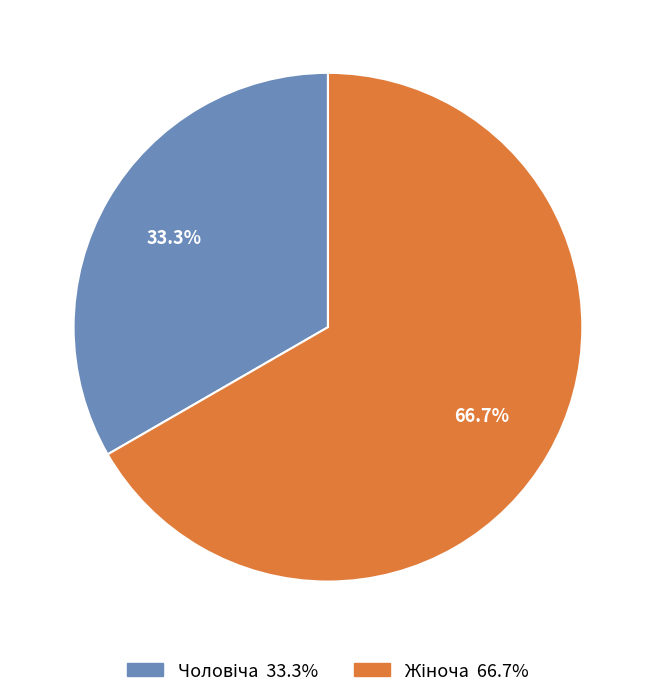

Does any single category account for the majority?

Yes